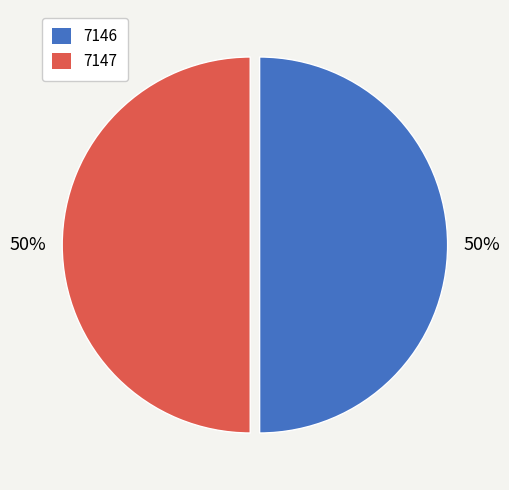

Combined, do 7147 and 7146 account for over 50%?

Yes